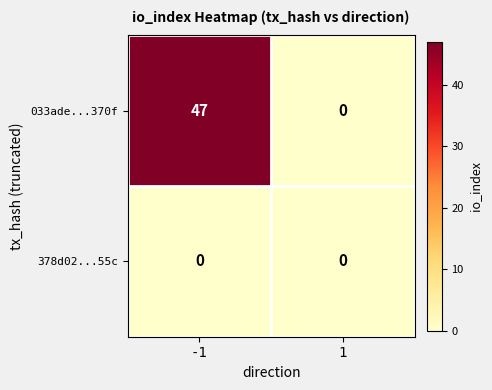

Which series has the largest total across all categories?

033ade...370f